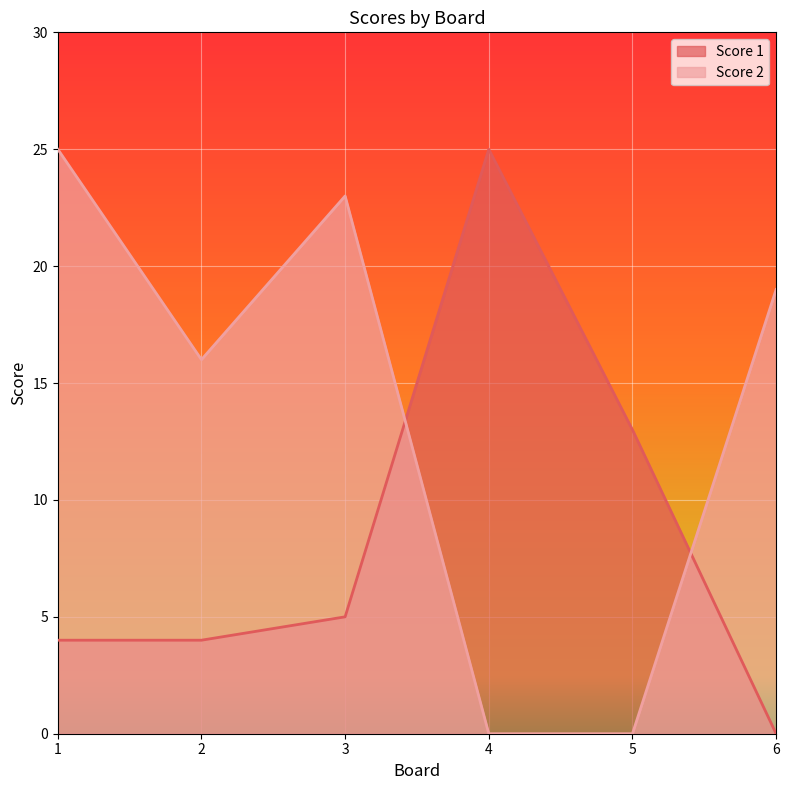

What is the value of the Score 1 point at the 5th from the left?

13